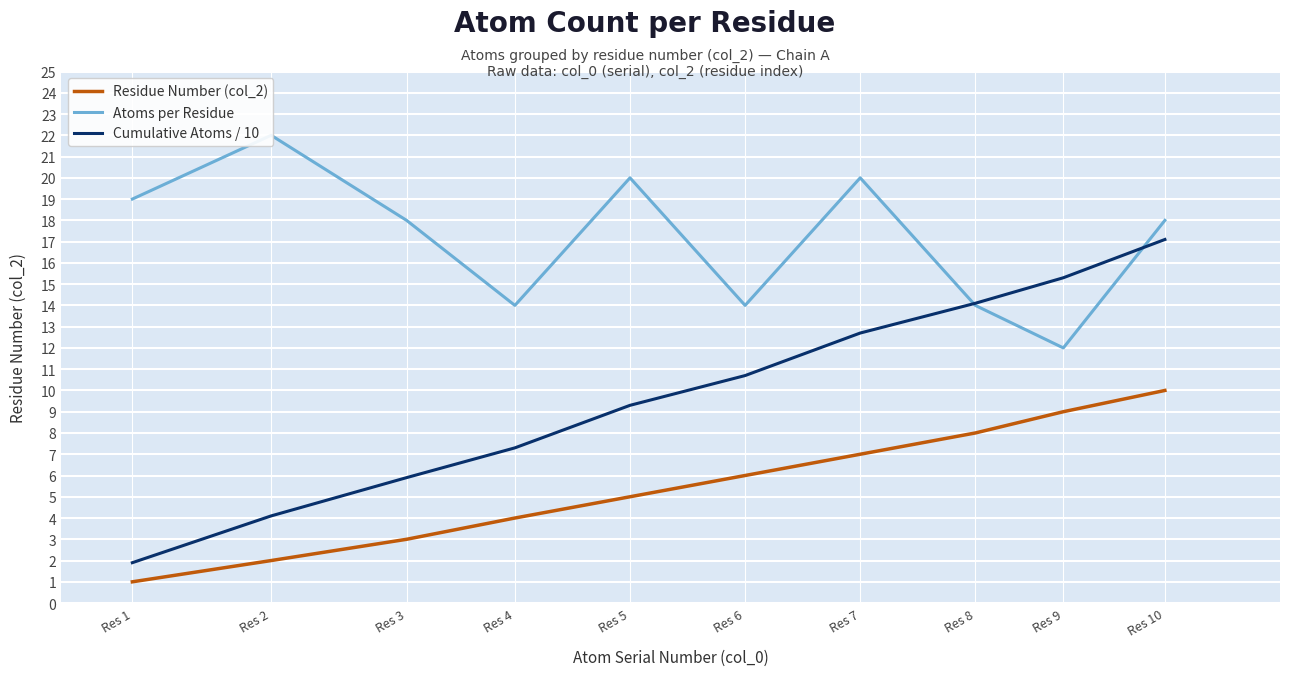

Reading right to left, what are all the values shown in this chart?

Residue Number (col_2): 10.0	9.0	8.0	7.0	6.0	5.0	4.0	3.0	2.0	1.0
Atoms per Residue: 18.0	12.0	14.0	20.0	14.0	20.0	14.0	18.0	22.0	19.0
Cumulative Atoms / 10: 17.1	15.3	14.1	12.7	10.7	9.3	7.3	5.9	4.1	1.9